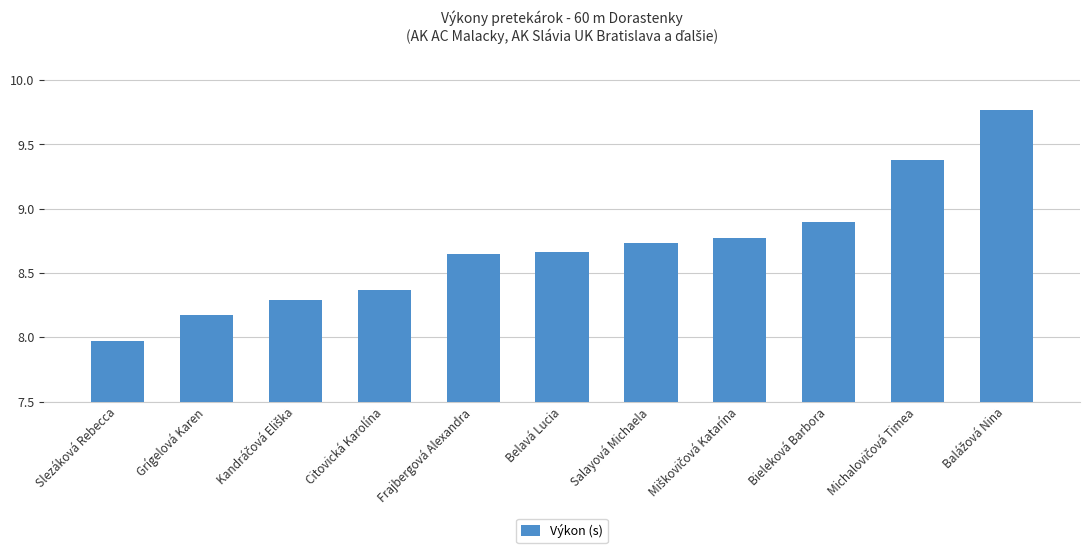

Where is the data nearest to the value 8?

Slezáková Rebecca